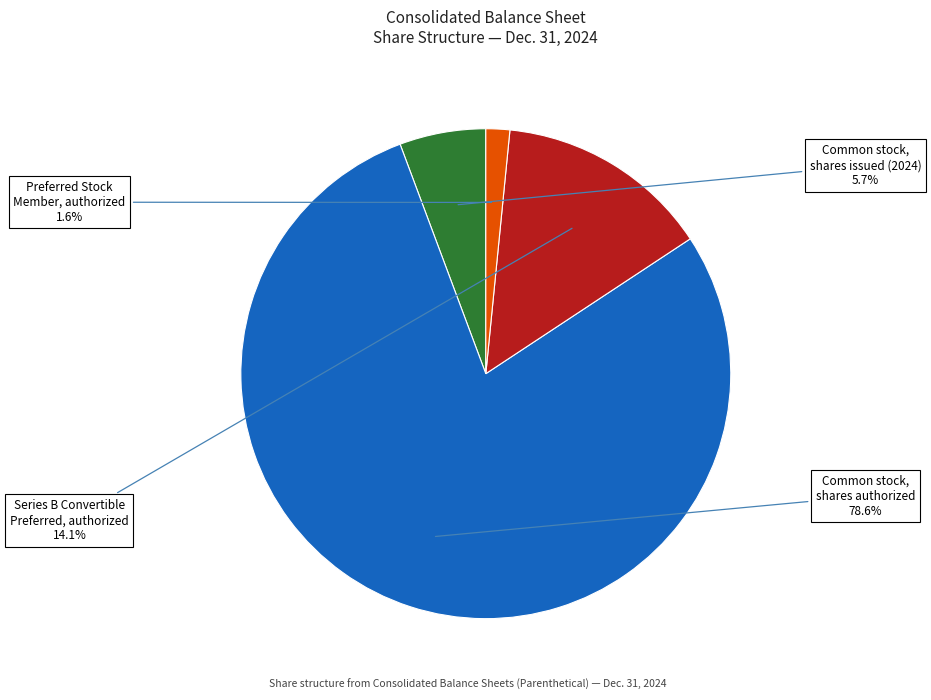

Which has a higher value, Series B Convertible Preferred, authorized or Common stock, shares authorized?

Common stock, shares authorized